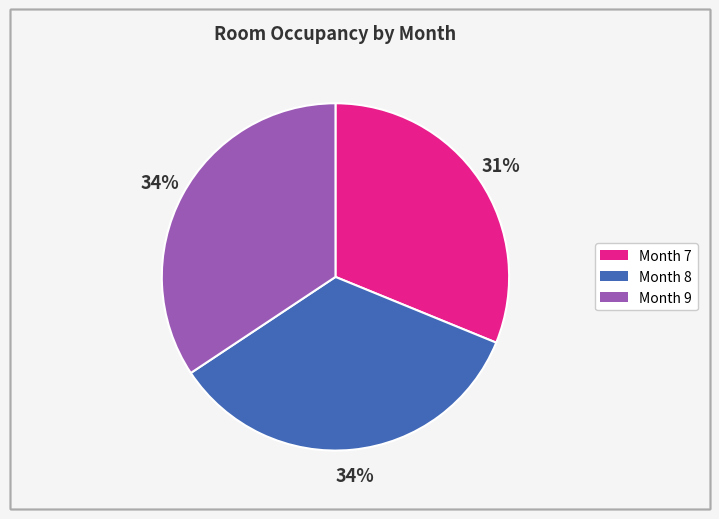

Does any single category account for the majority?

No